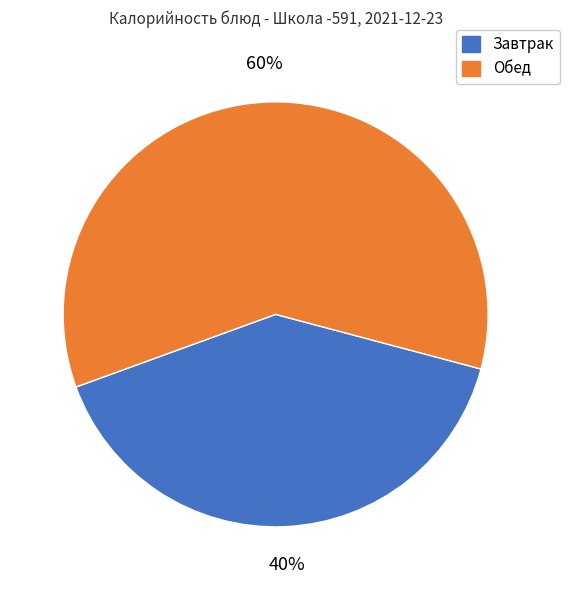

To the nearest percent, what is the combined percentage of Обед and Завтрак?

100%